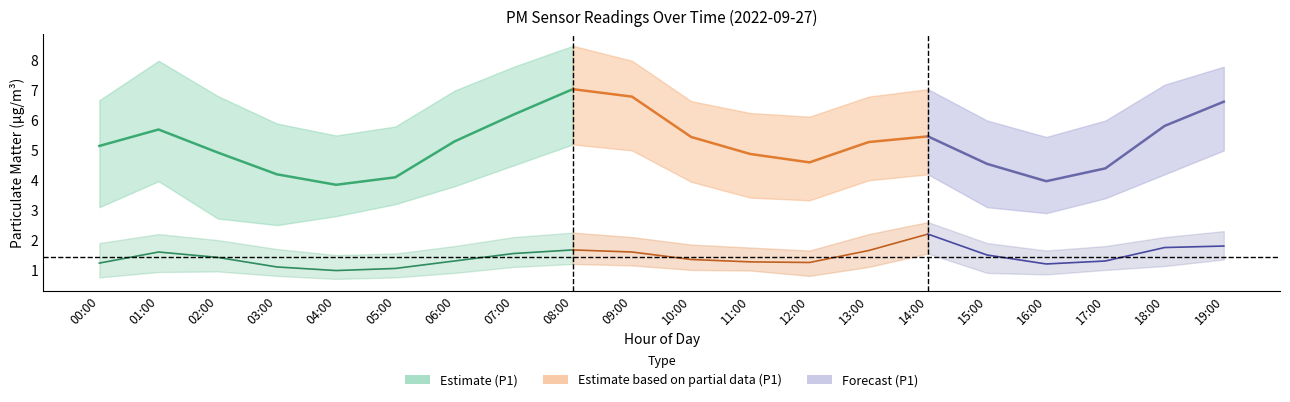

Reading left to right, what are all the values shown in this chart?

5.2	5.7	4.9	4.2	3.9	4.1	5.3	6.2	7.0